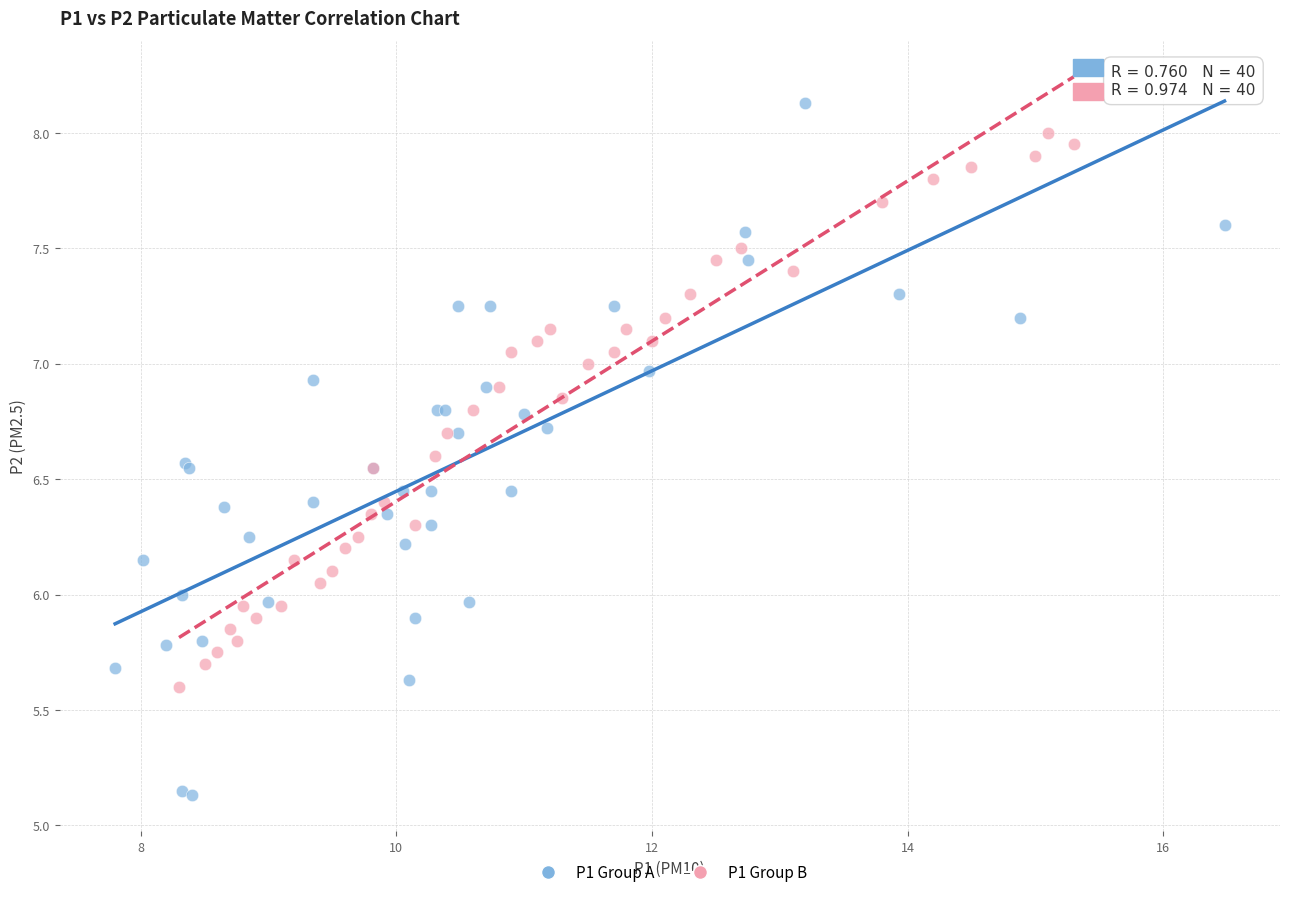

What are all the series names shown in the legend?

P1 Group A, P1 Group B